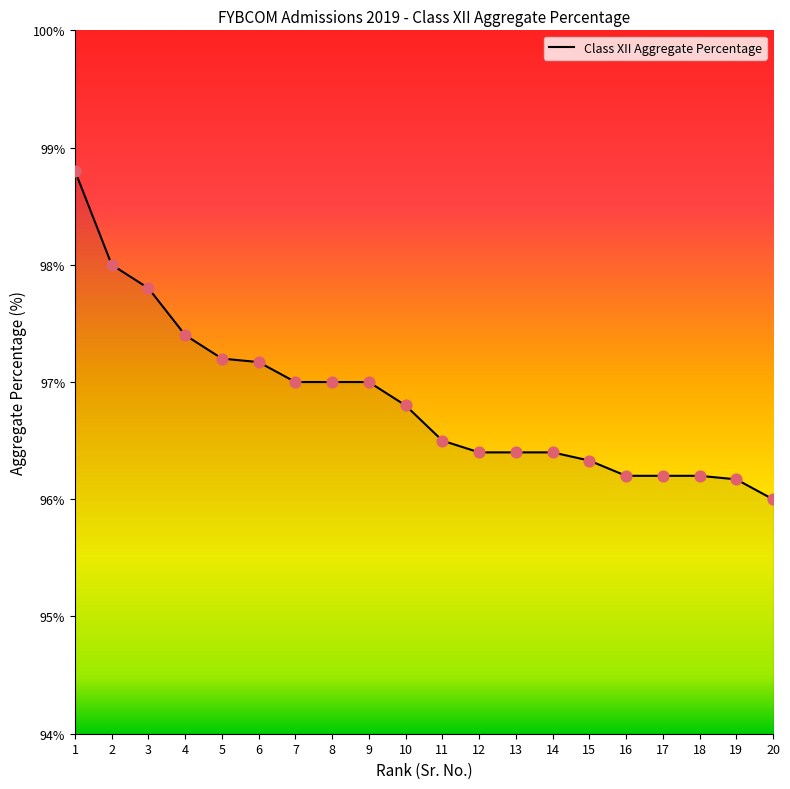

Approximately how many times larger is the value at 4 compared to 14?

1.0